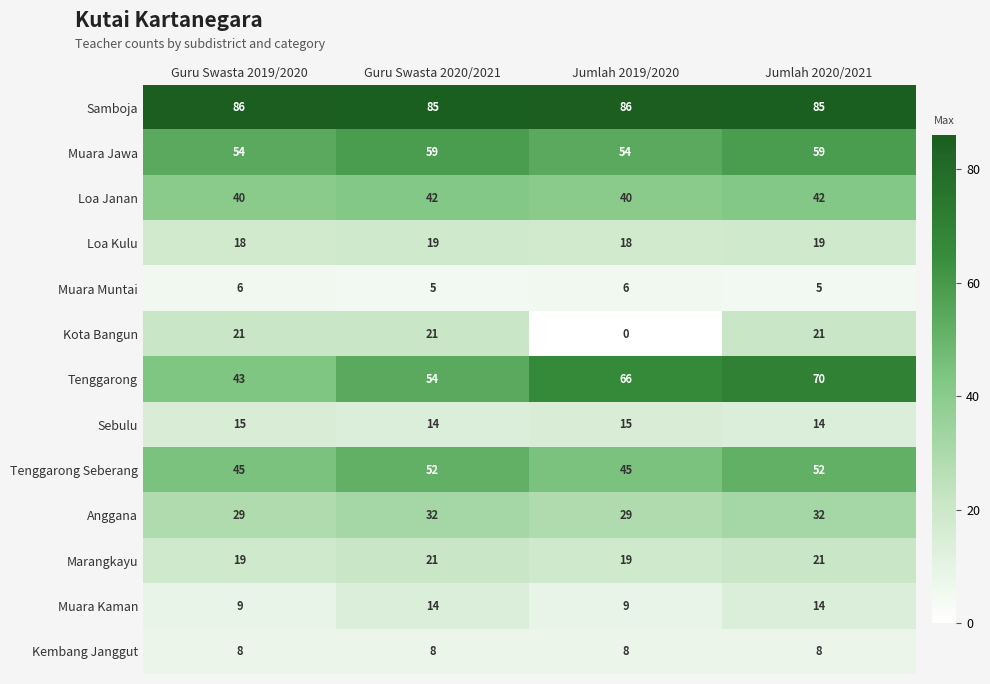

What value does the Muara Kaman series have at Guru Swasta 2020/2021?

14